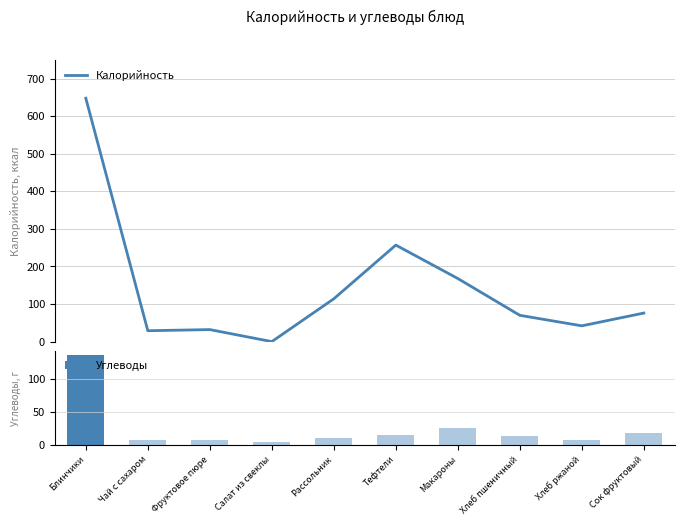

How many groups of bars are there?

10